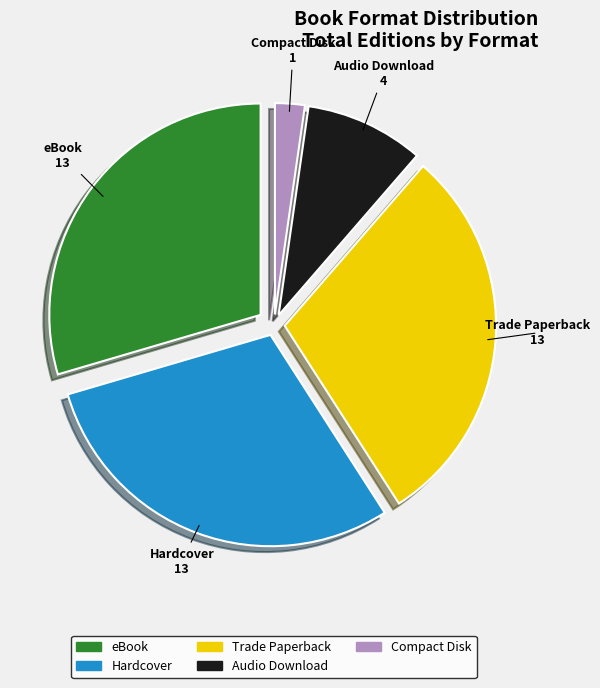

Between Hardcover and Compact Disk, which is larger?

Hardcover